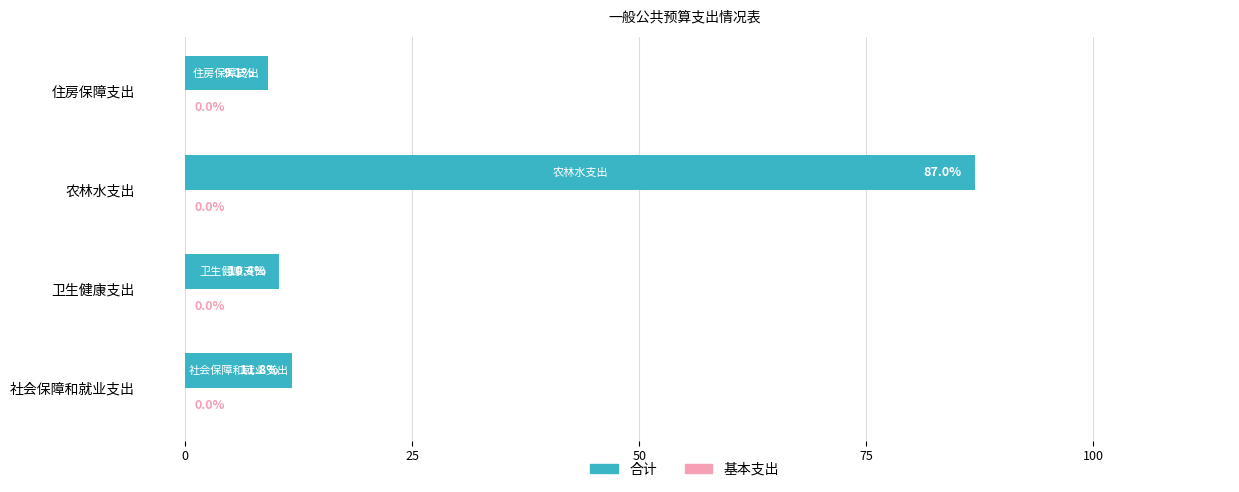

List the labels in order of value, smallest first.

住房保障支出, 卫生健康支出, 社会保障和就业支出, 农林水支出